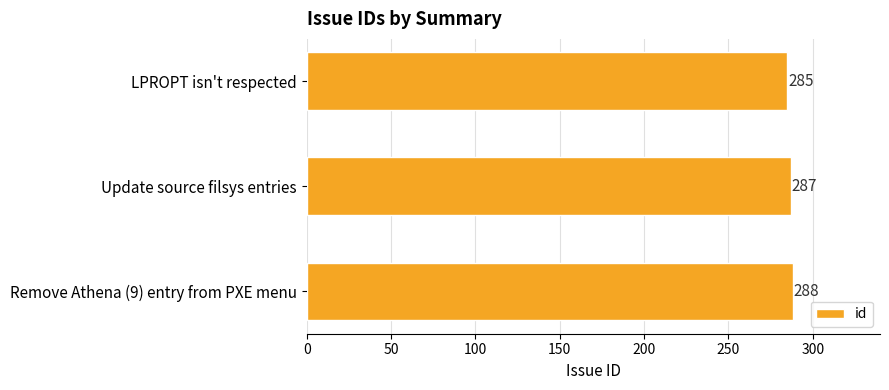

What is the greatest value displayed?

288